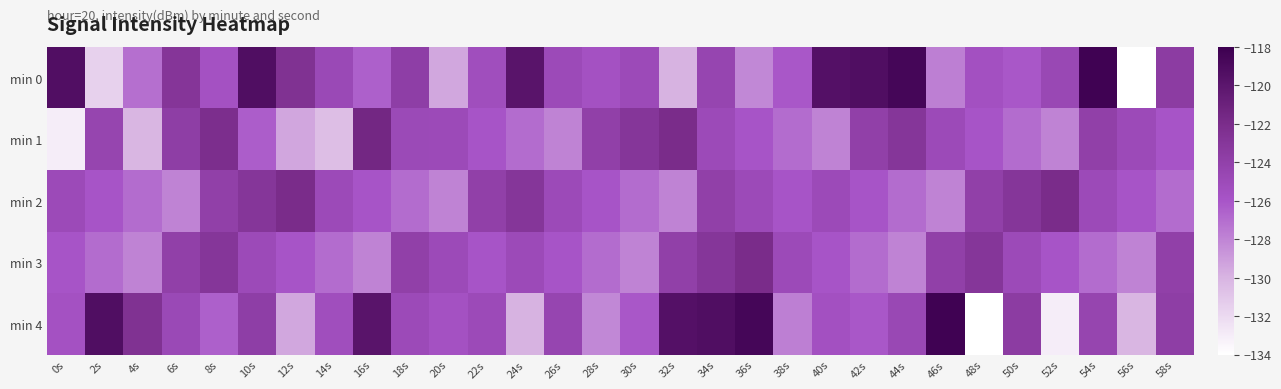

Between 36s and 46s, which series saw the biggest shift?

min 2